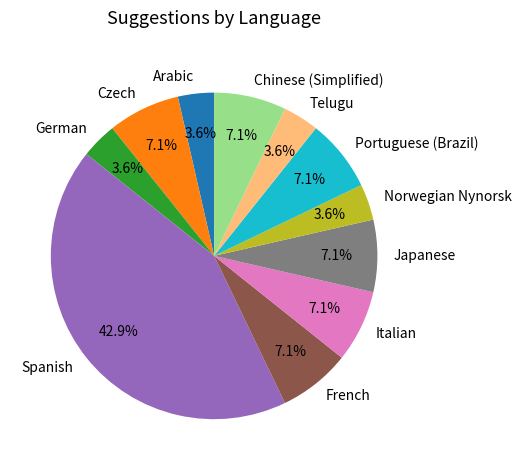

Which category has the biggest portion of the pie?

Spanish